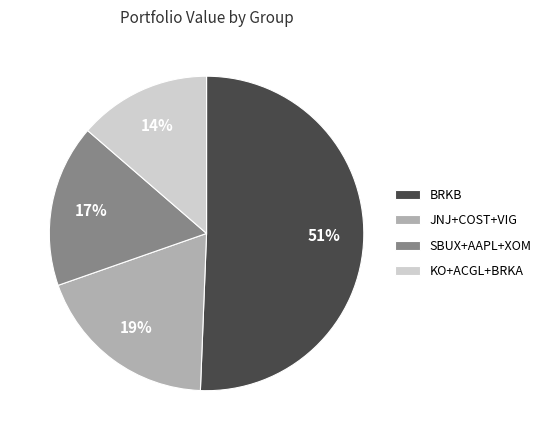

Which slice represents more than half of the pie?

BRKB